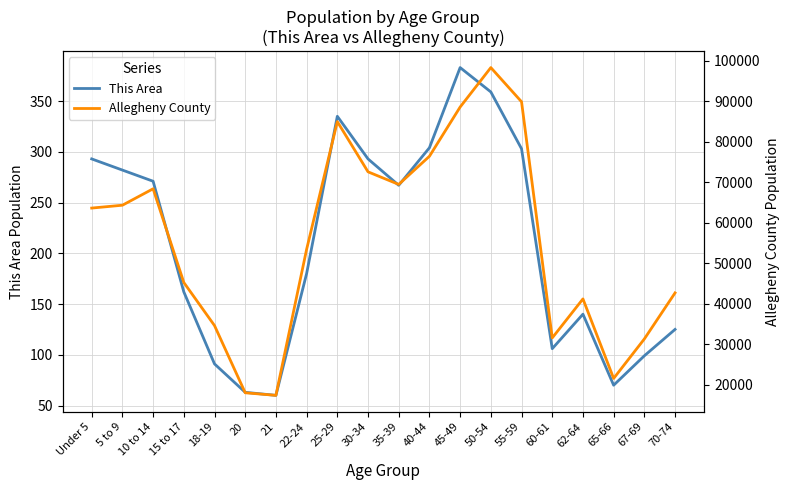

What is the label of the 5th point from the right?

60-61